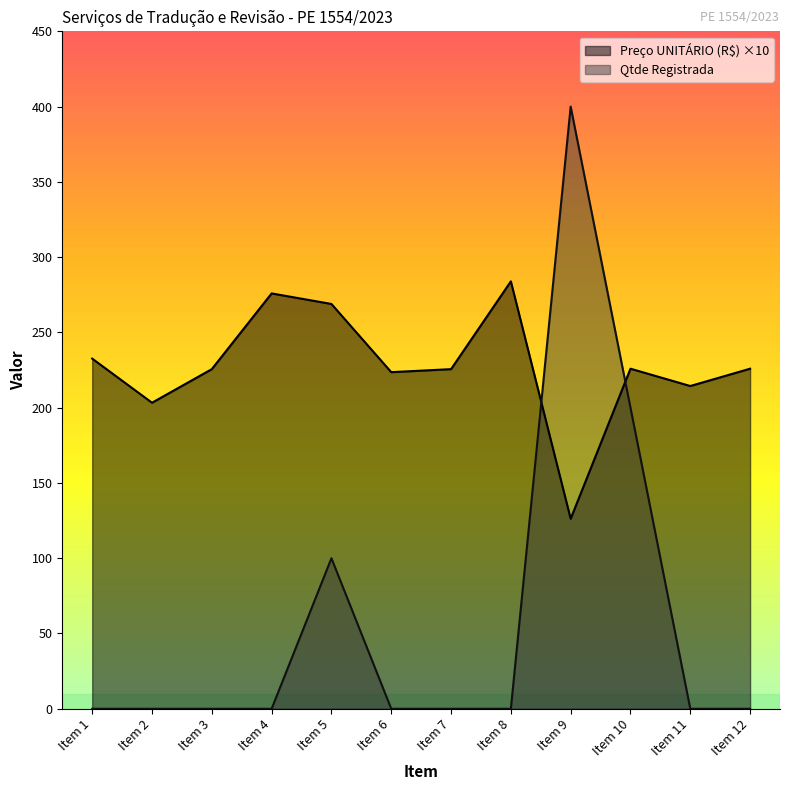

How many data points in Preço UNITÁRIO (R$) are above 225?

8